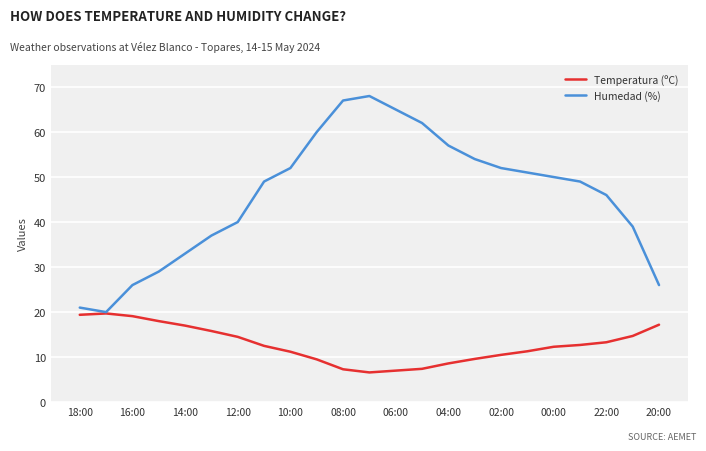

Does the chart have visible grid lines?

Yes